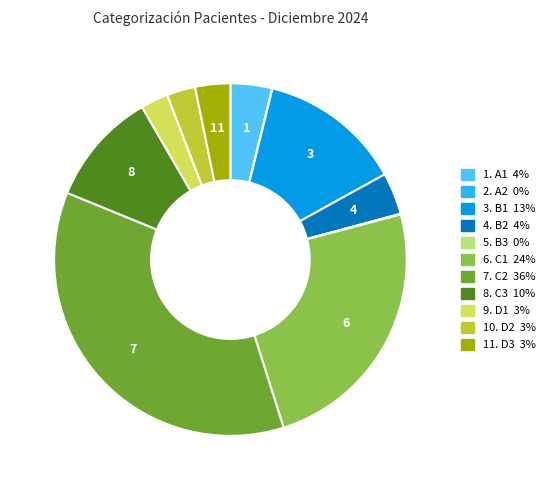

Does any single category account for the majority?

No